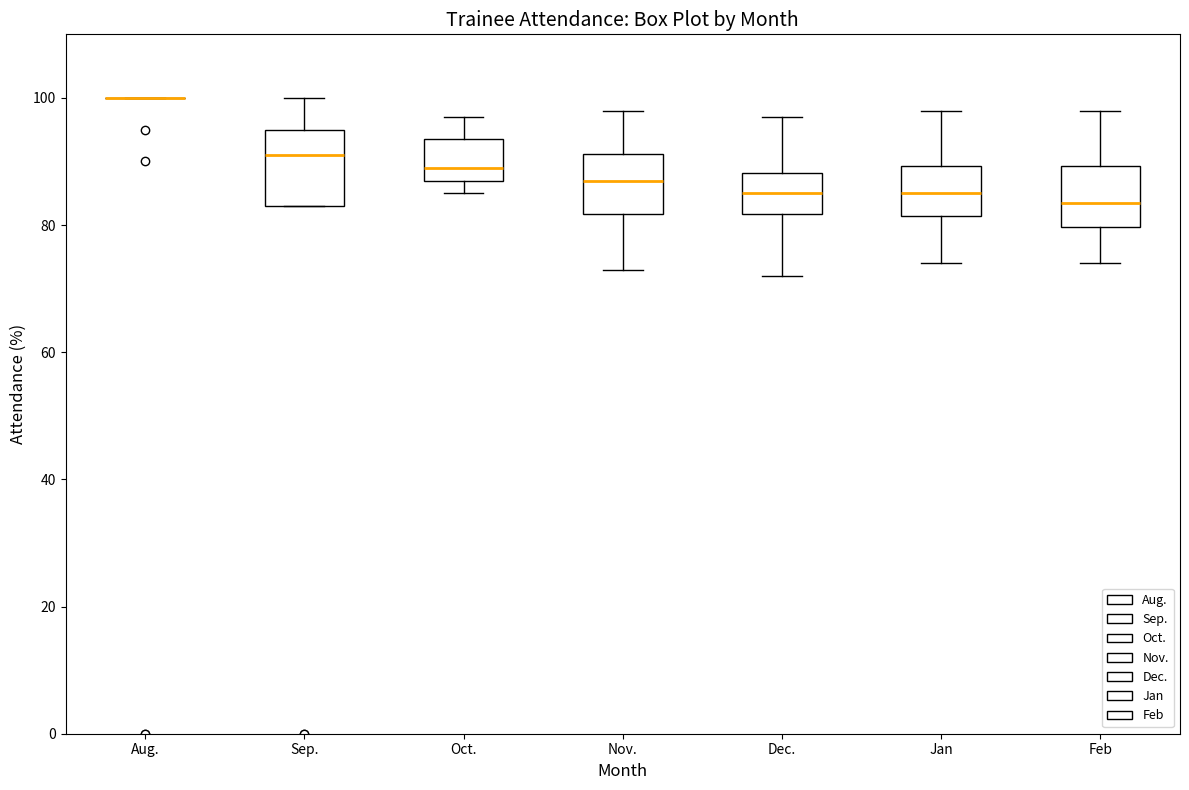

Which box is the tallest, from its lower edge to its upper edge?

Sep.